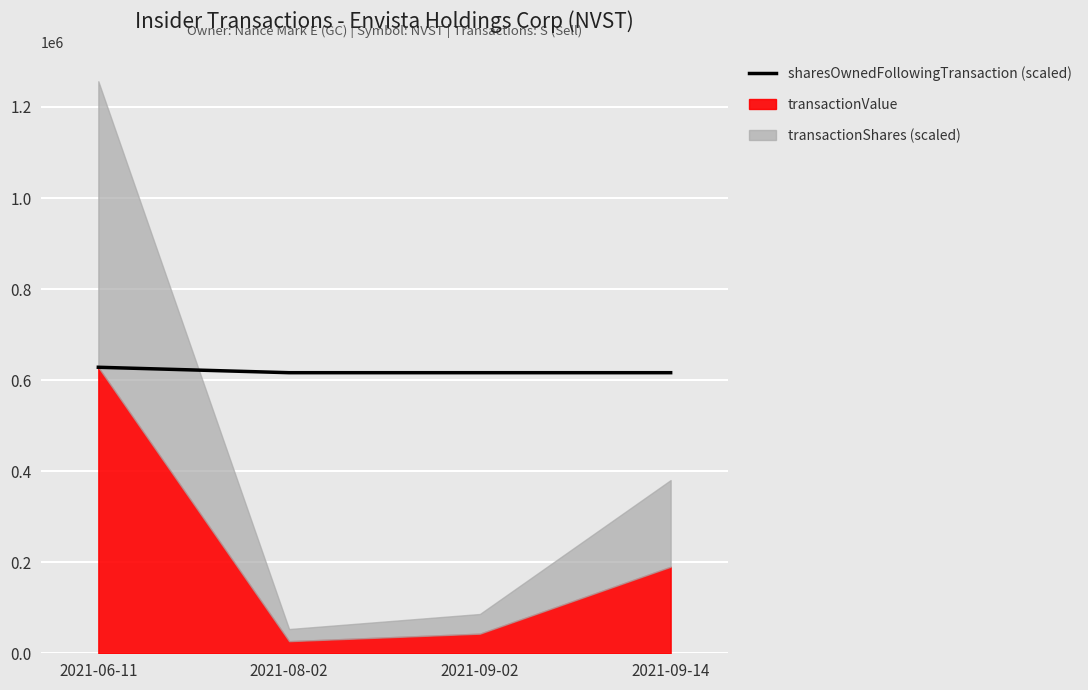

Is it true that the value at 2021-08-02 is 159410.0?

False